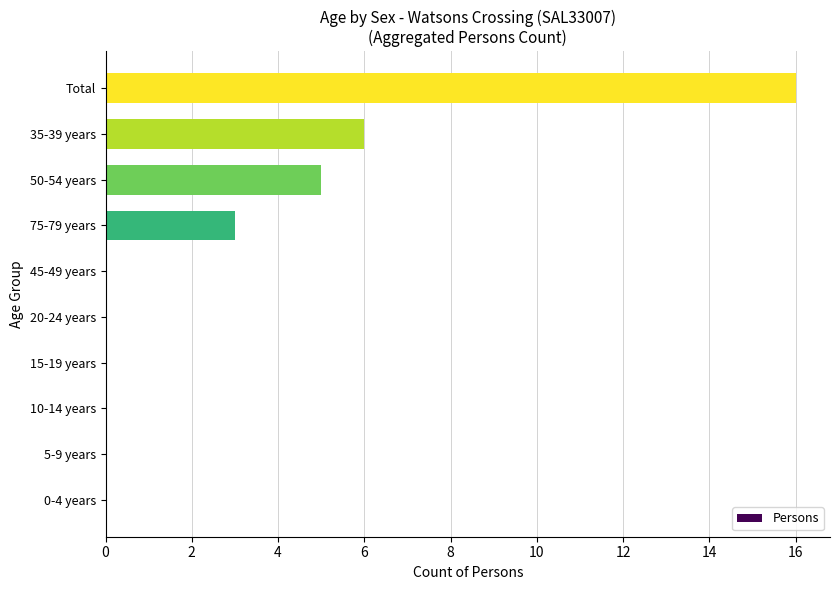

Approximately how many times larger is the value at 50-54 years compared to Total?

0.3